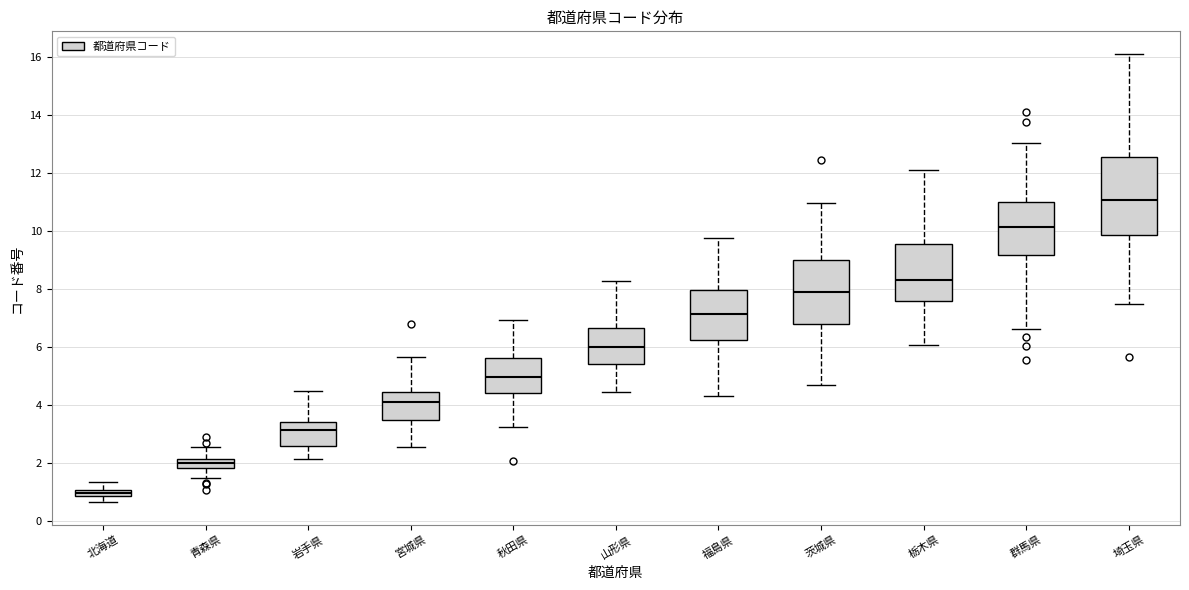

Comparing the boxes themselves (not the whiskers), which one is the tallest?

埼玉県